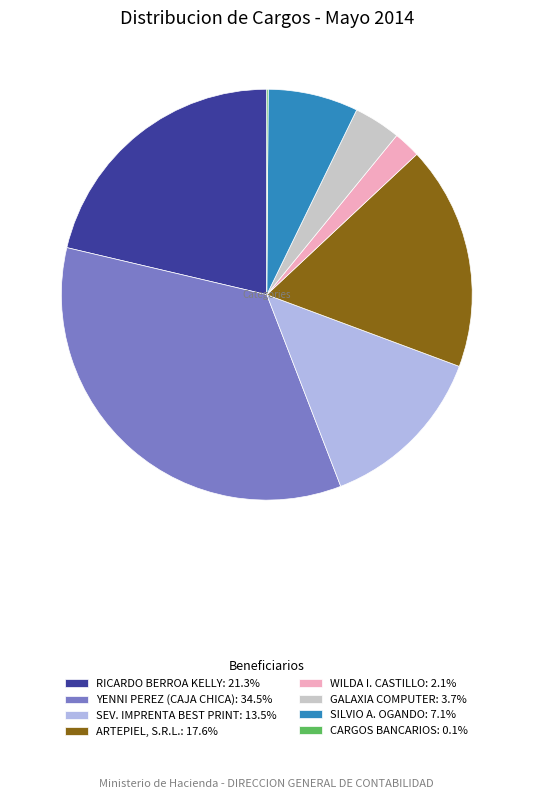

Approximately how many times larger is the value at RICARDO BERROA KELLY: 21.3% compared to GALAXIA COMPUTER: 3.7%?

5.8